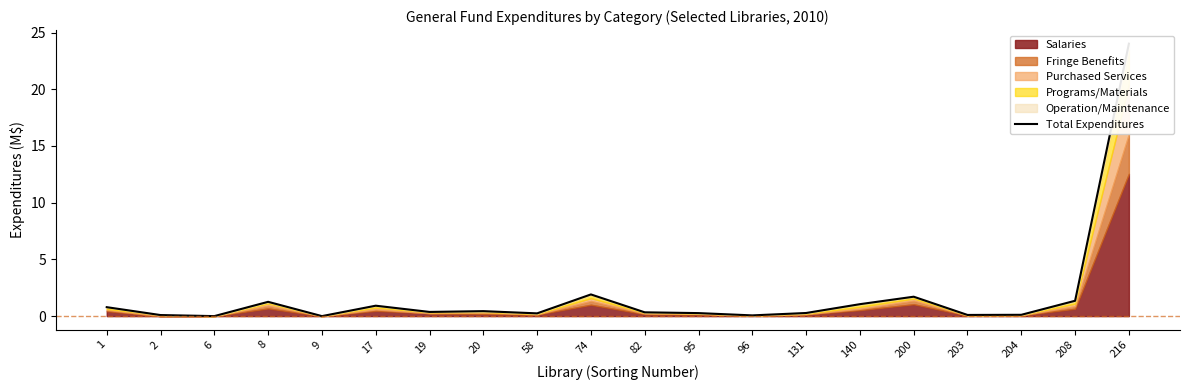

What is the greatest value displayed?

24.0